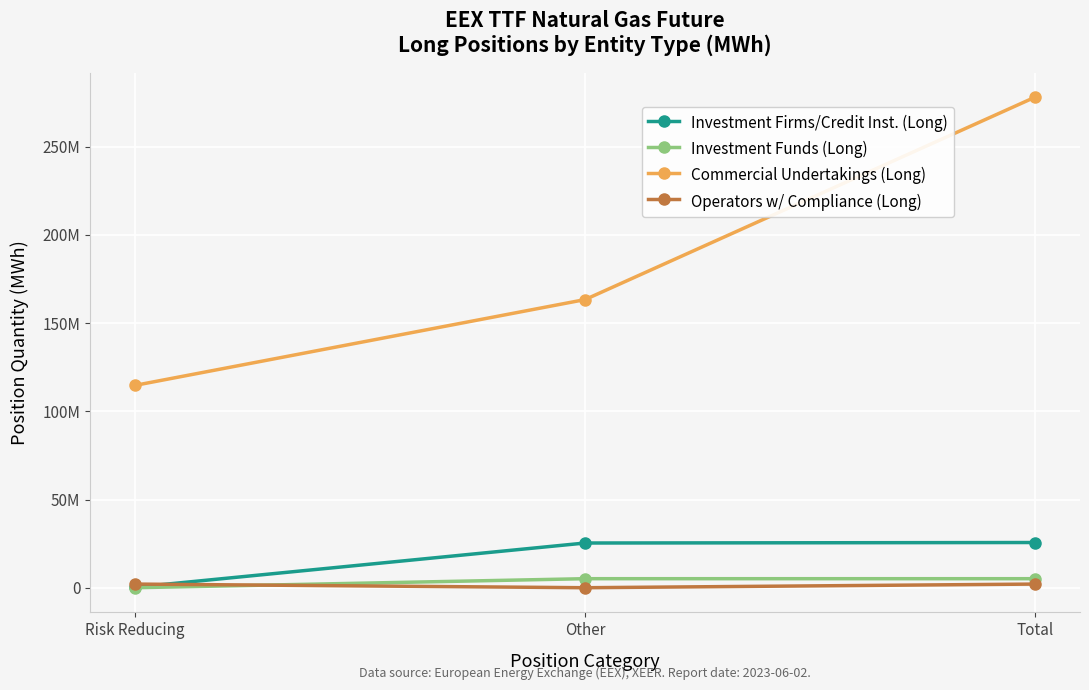

List the series in order of their peak value, highest first.

Commercial Undertakings (Long), Investment Firms/Credit Inst. (Long), Investment Funds (Long), Operators w/ Compliance (Long)